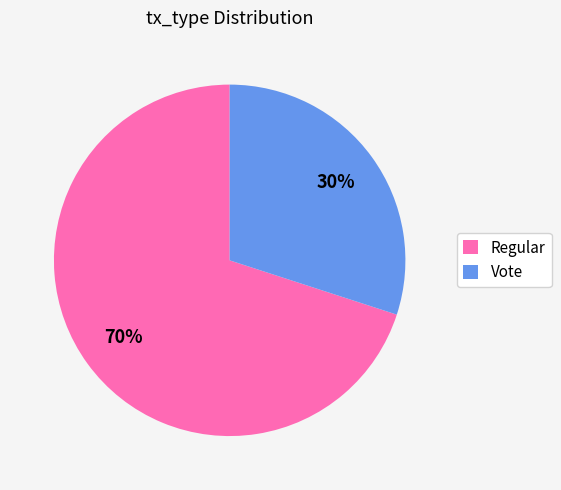

Approximately how many times larger is the value at Regular compared to Vote?

2.3